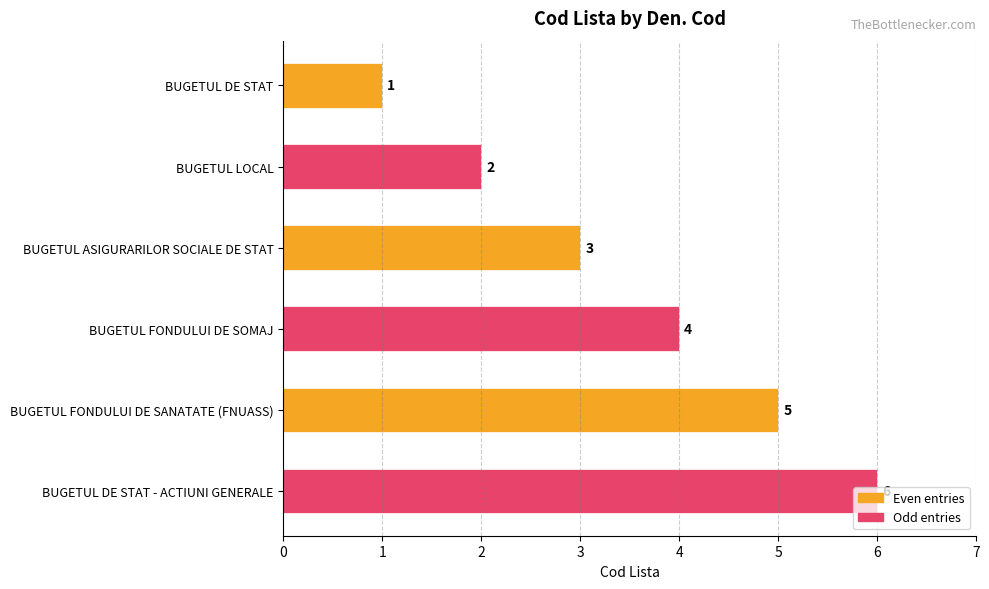

What is the value of the 2nd bar from the top?

2